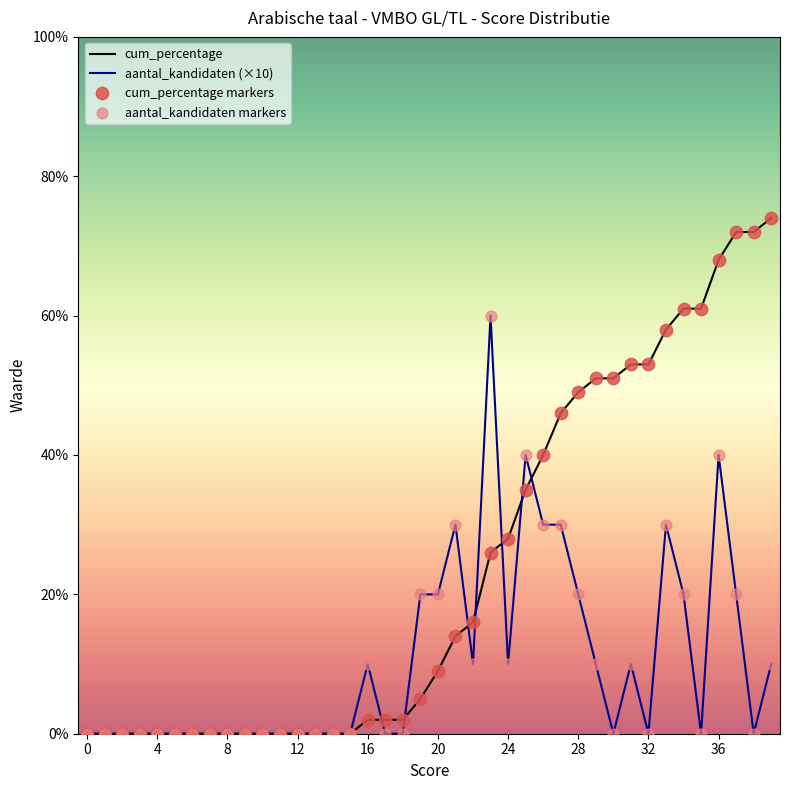

Which series reaches the maximum Y coordinate?

cum_percentage